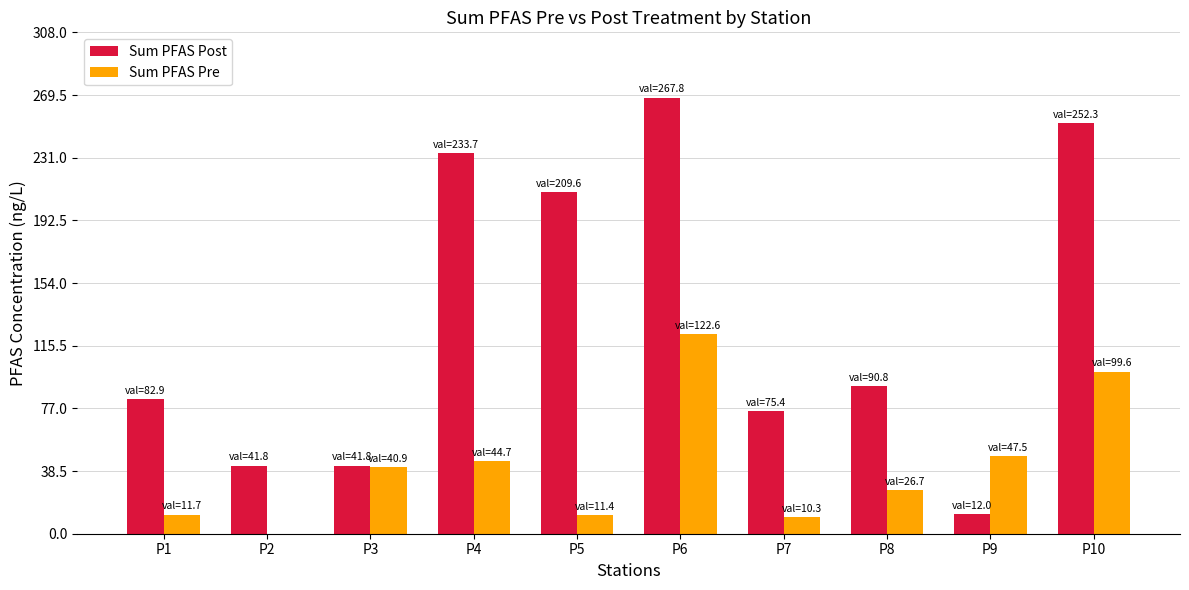

Which category has the highest value in the Sum PFAS Post series?

P6